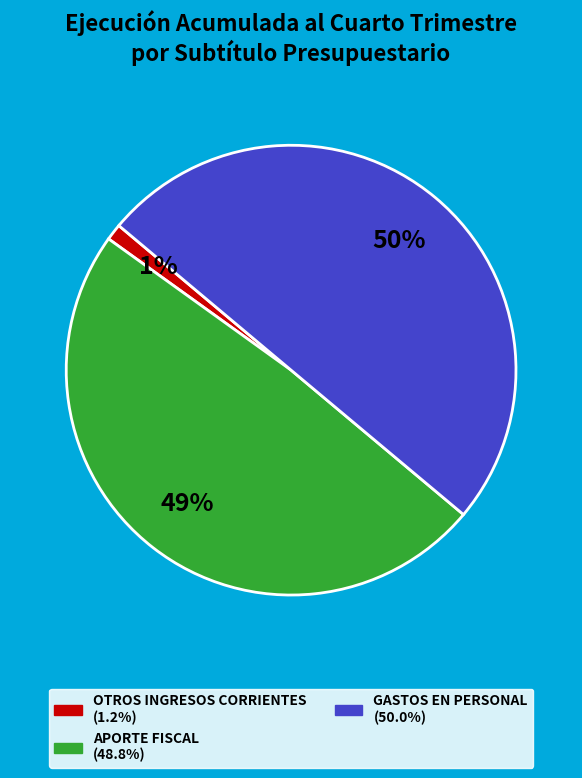

To the nearest percent, what is the average slice percentage?

33%